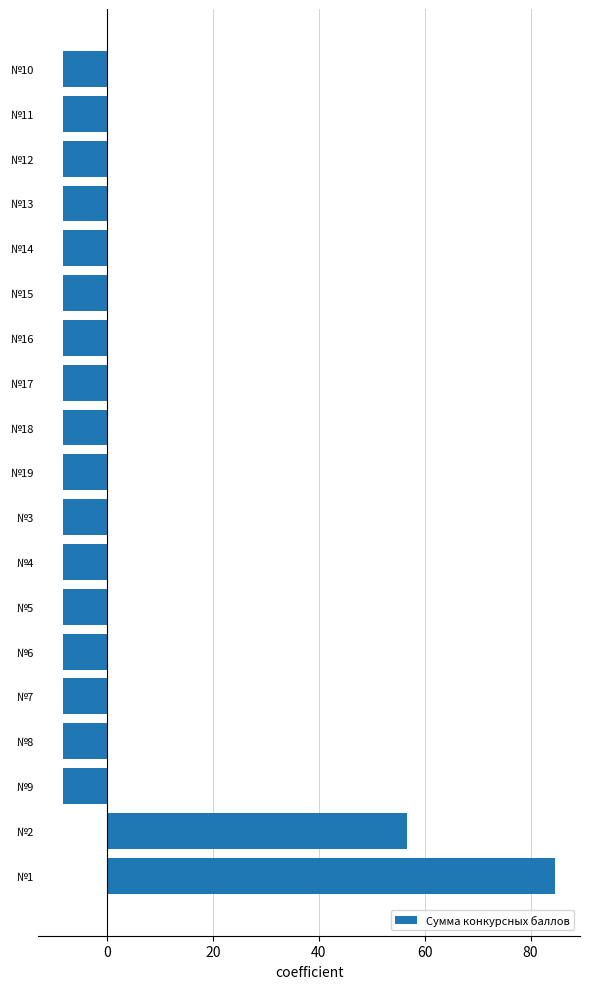

What is the difference between the maximum and minimum values?

93.0